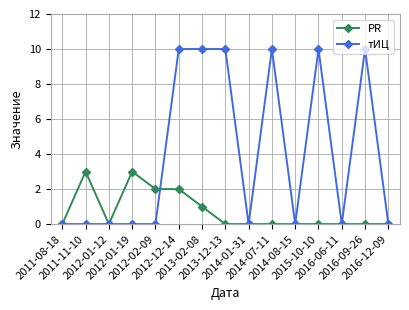

At how many categories does at least one series exceed 8?

6